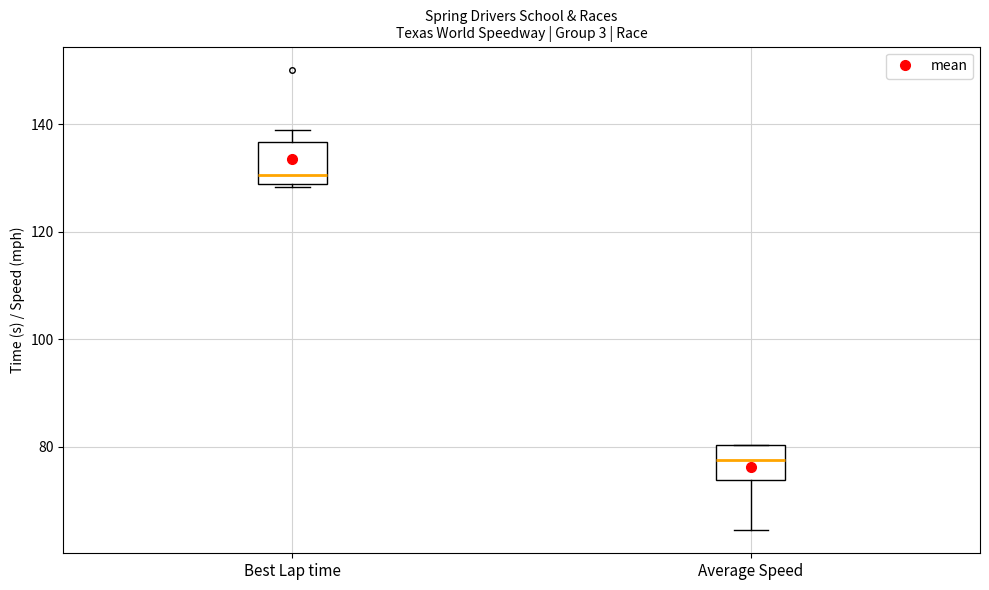

Where is the lower edge of the box for Best Lap time on the y-axis? The values are not printed on the chart, so give them approximately, as read against the axis.

128